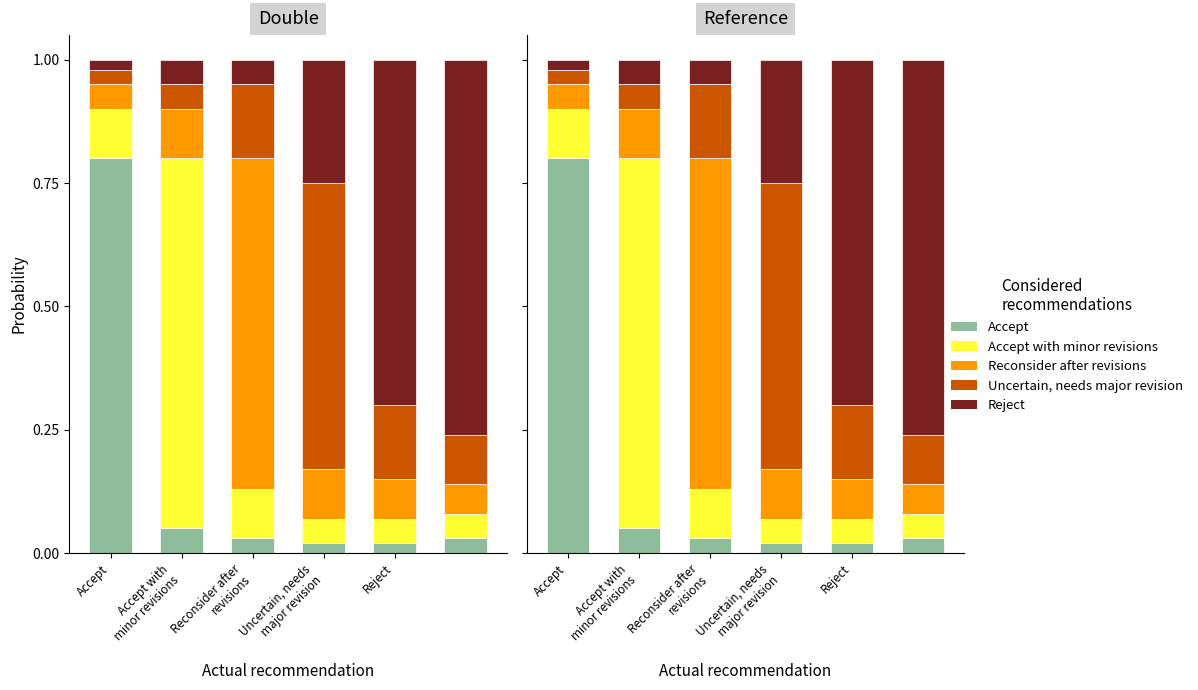

At how many categories does at least one series exceed 0?

6